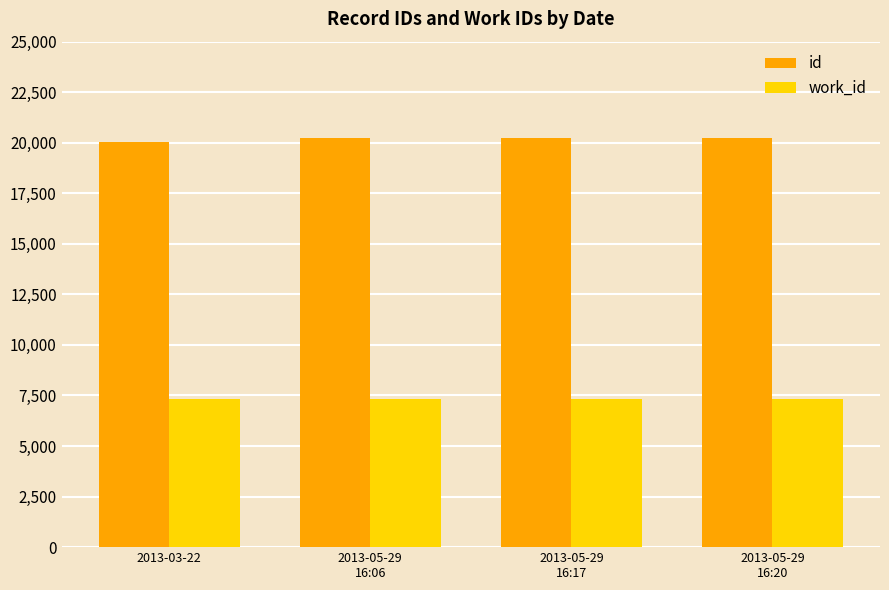

What is the total value across all series at 2013-05-29
16:20?

27560